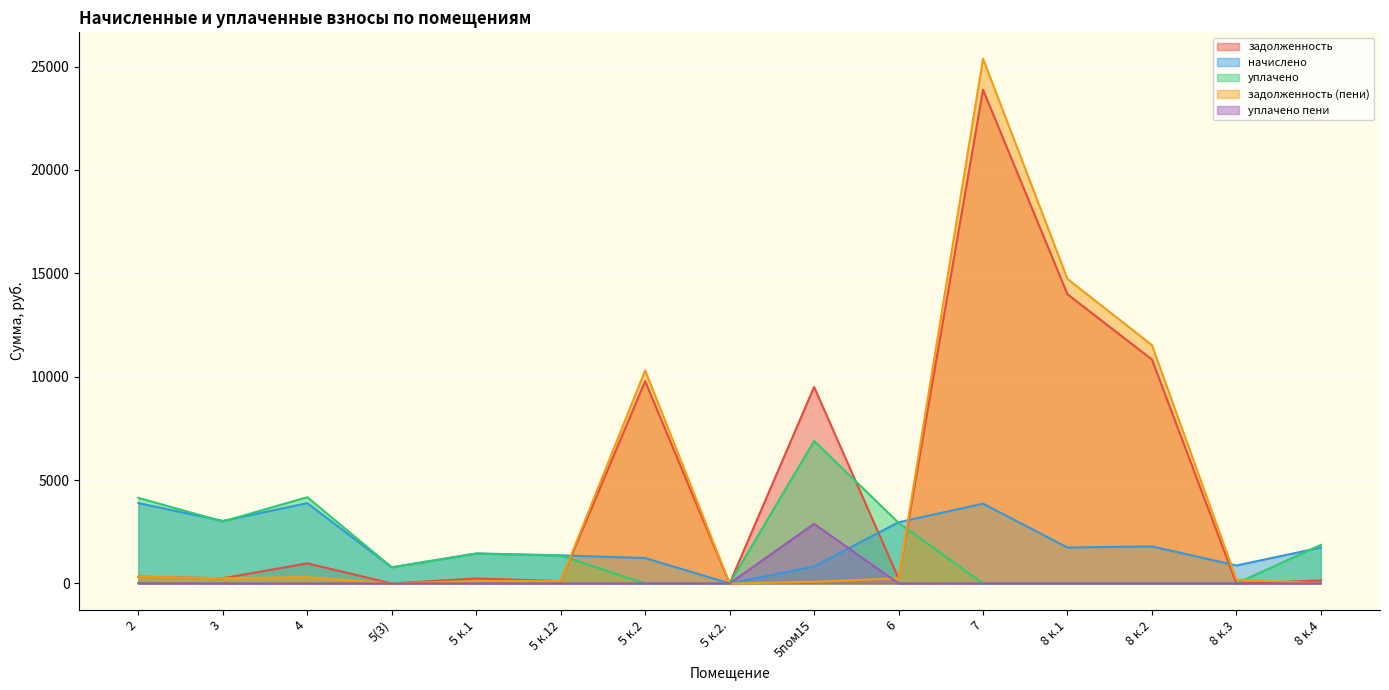

The уплачено series shows 6892.7 at 5пом15. True or false?

True